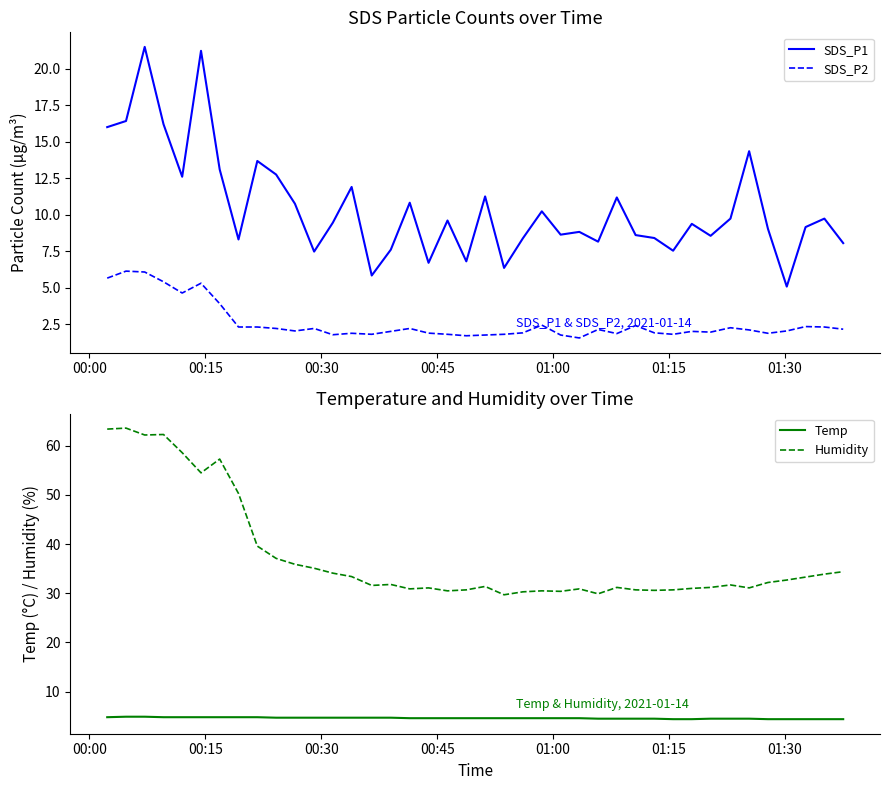

Which series has the largest range (max minus min)?

Humidity